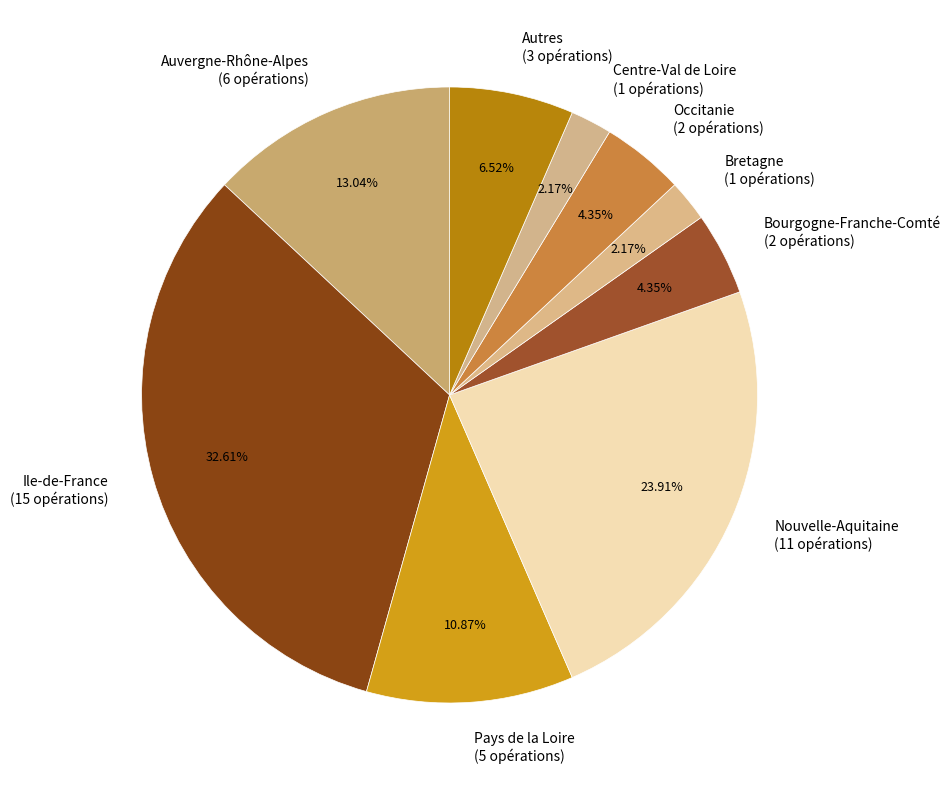

The Nouvelle-Aquitaine slice represents 24% of the pie. True or false?

True